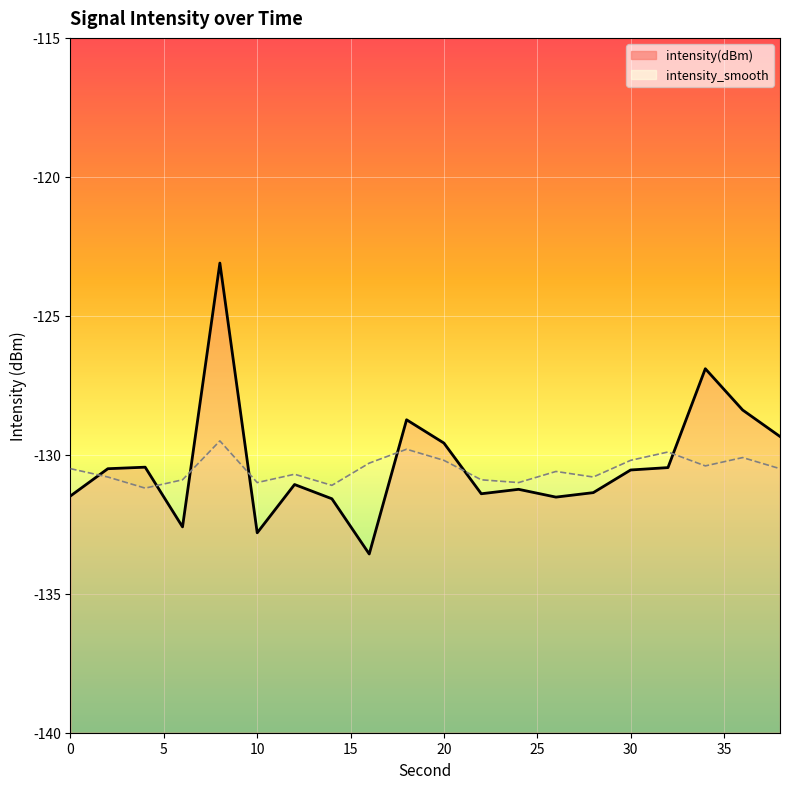

True or false: intensity(dBm) has more than 2 points higher than both neighbors.

True